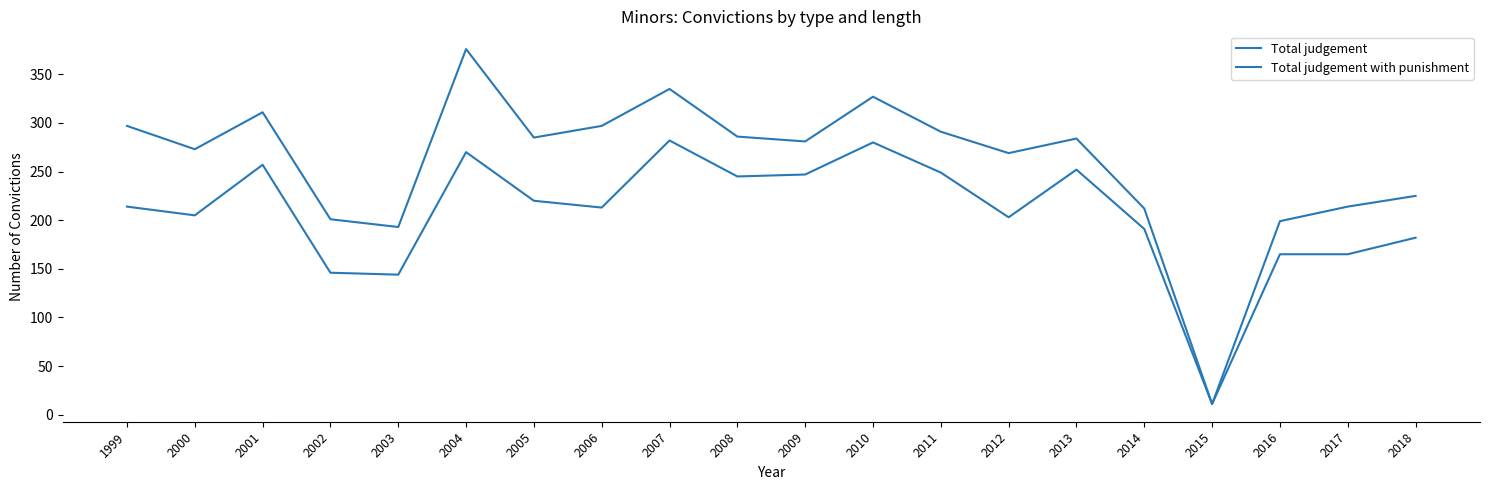

How many lines are shown in the chart?

2